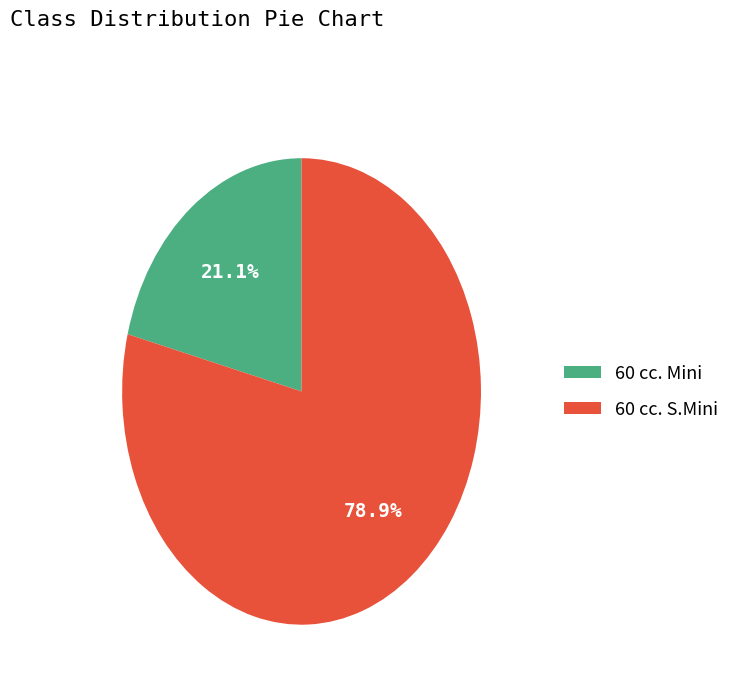

To the nearest percent, what is the combined percentage of 60 cc. S.Mini and 60 cc. Mini?

100%